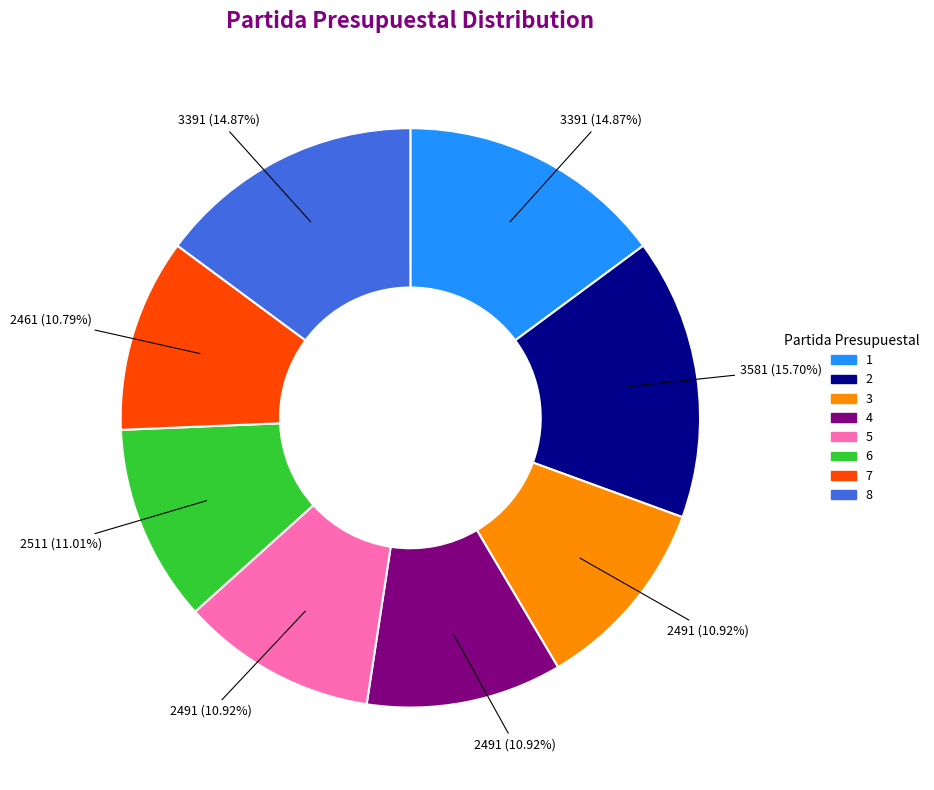

Which slice is the largest?

2